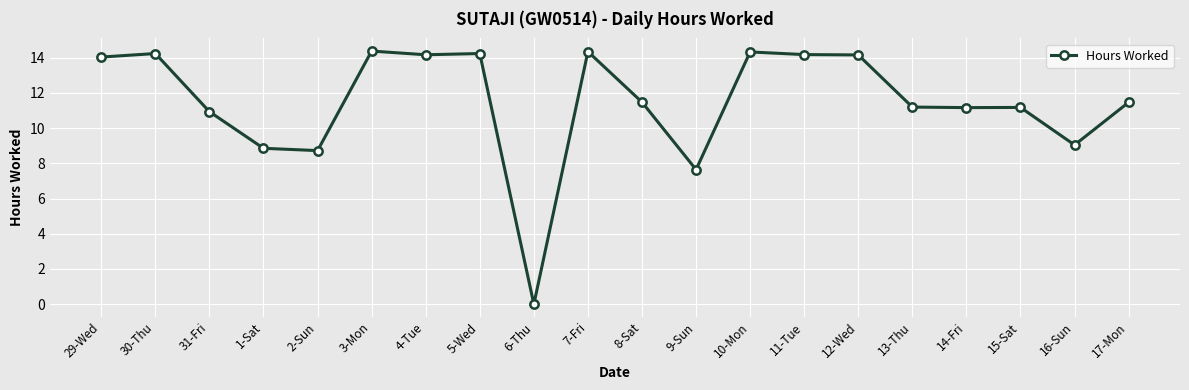

The chart shows a value of 14.2 at 30-Thu. True or false?

True